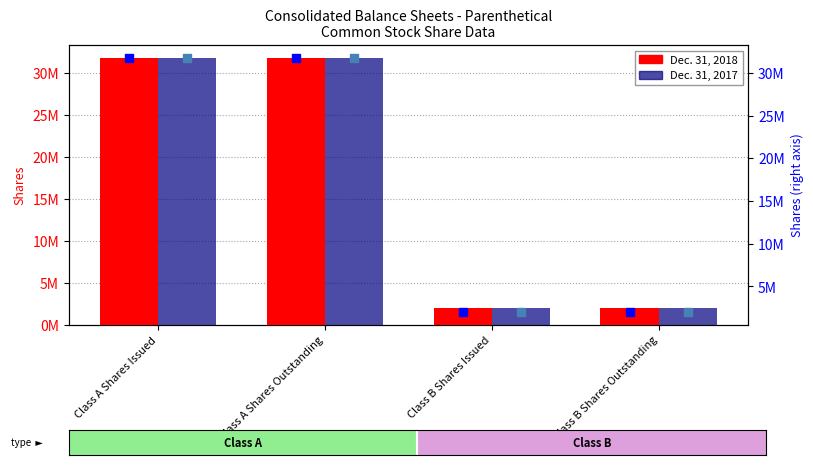

What is the lowest value of the Dec. 31, 2018 (right) series?

1980000